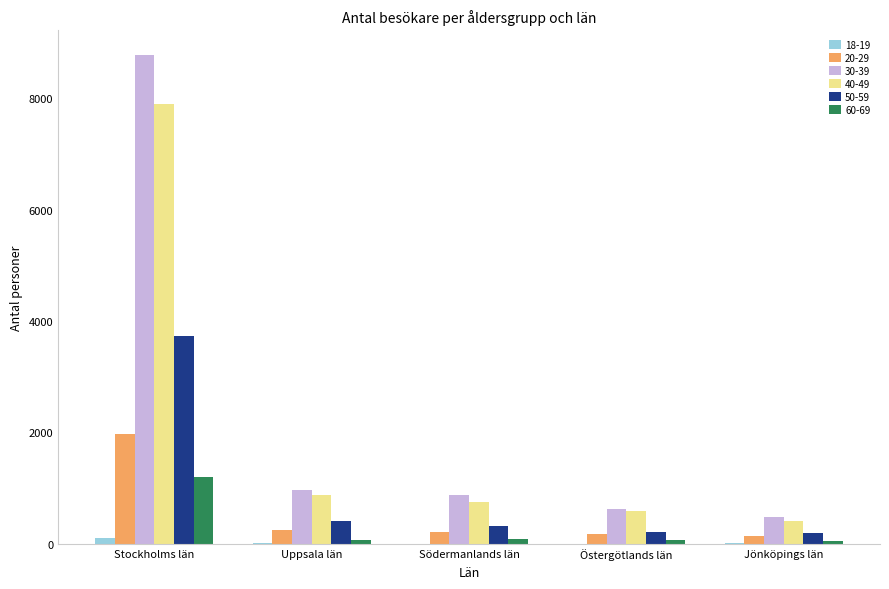

What is the greatest value displayed?

8779